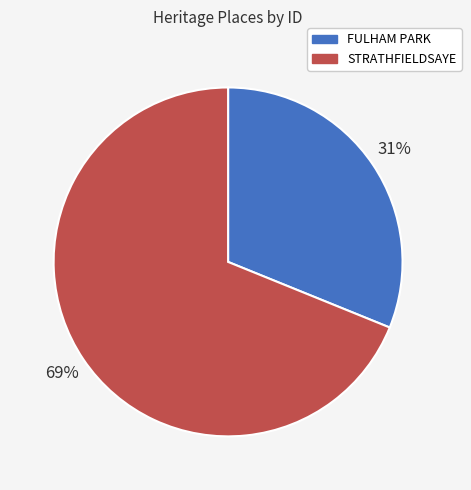

To the nearest percent, what is the combined percentage of FULHAM PARK and STRATHFIELDSAYE?

100%